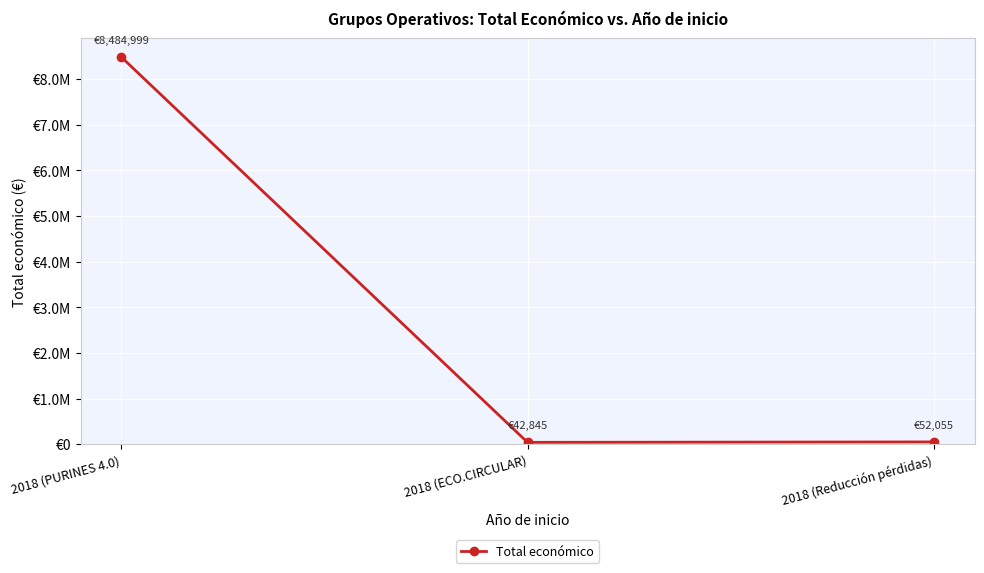

Which has a higher value, 2018 (PURINES 4.0) or 2018 (Reducción pérdidas)?

2018 (PURINES 4.0)